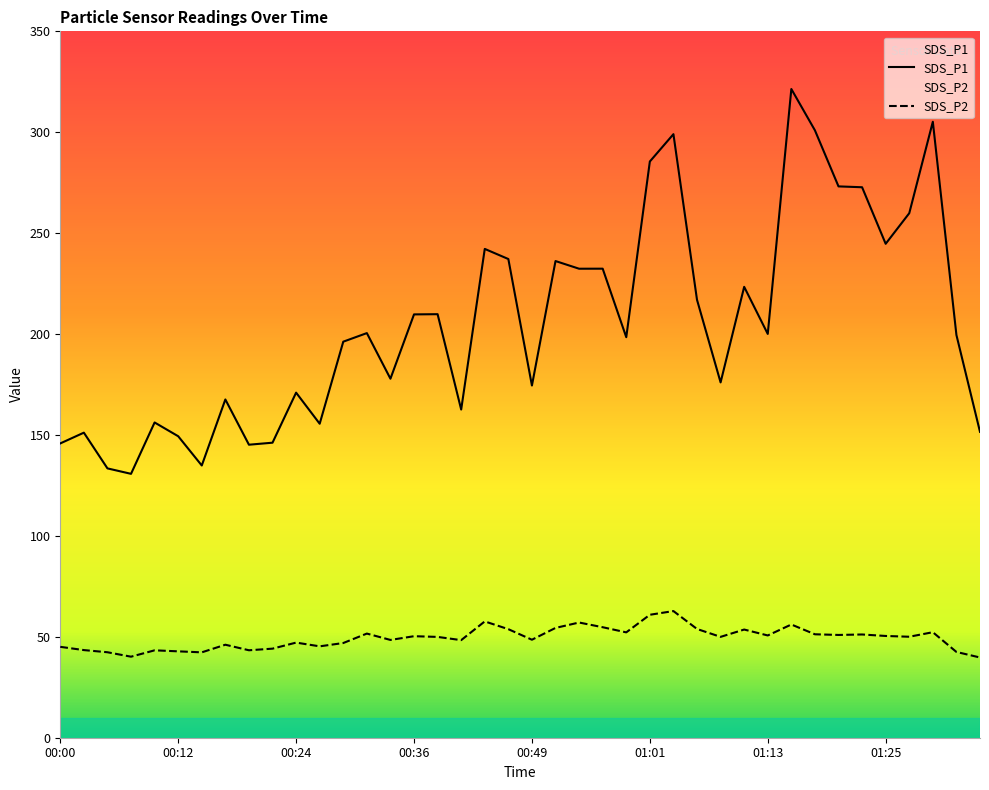

Which series has the largest total across all categories?

SDS_P1